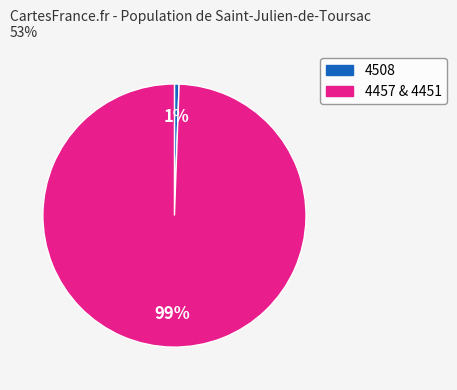

To the nearest percent, what is the average slice percentage?

50%